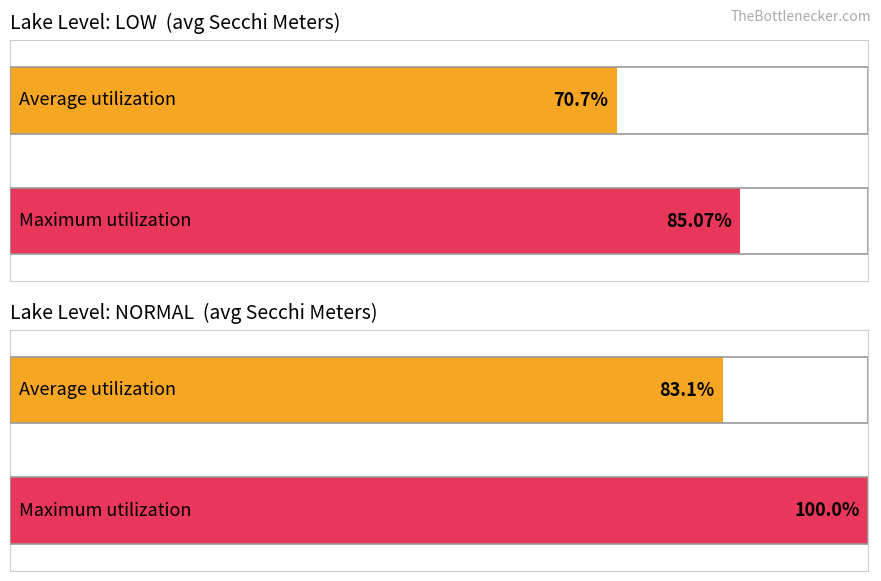

Count the number of data series in this chart.

2